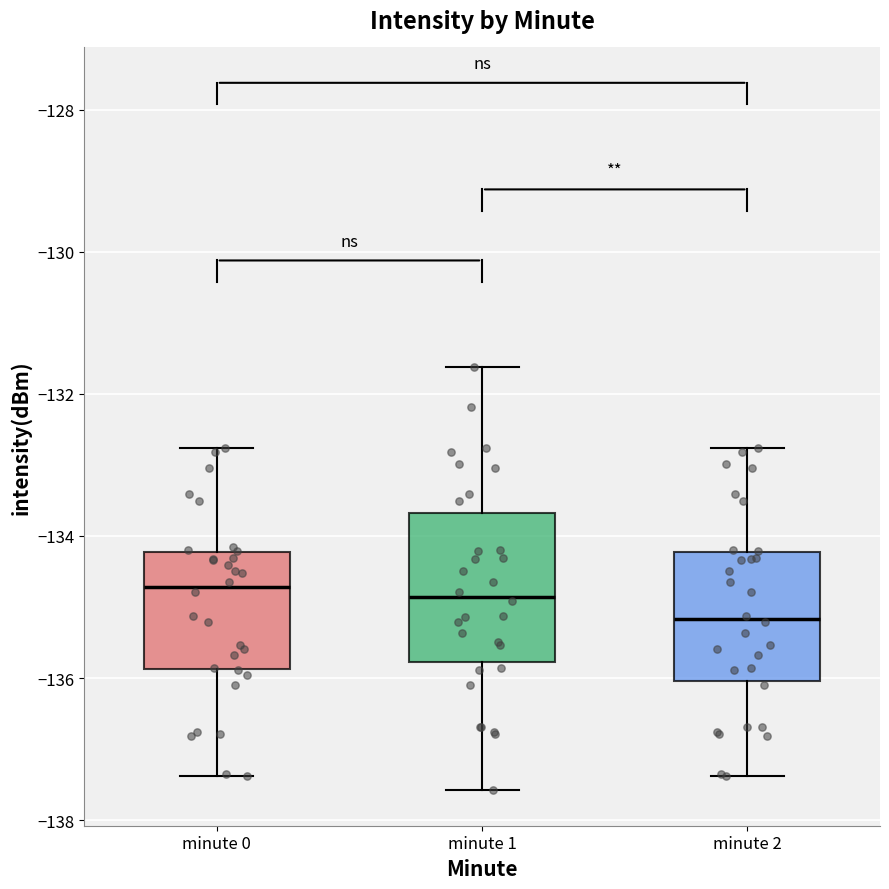

Reading left to right, read every box against the y-axis: the position of its median line, the range the box covers, and the ends of its whiskers. The values are not printed on the chart, so give them approximately, as read against the axis.

minute 0: median -134.8, box -135.8 to -134.2, whiskers -137.4 to -132.8
minute 1: median -134.8, box -135.8 to -133.6, whiskers -137.6 to -131.6
minute 2: median -135.2, box -136.0 to -134.2, whiskers -137.4 to -132.8